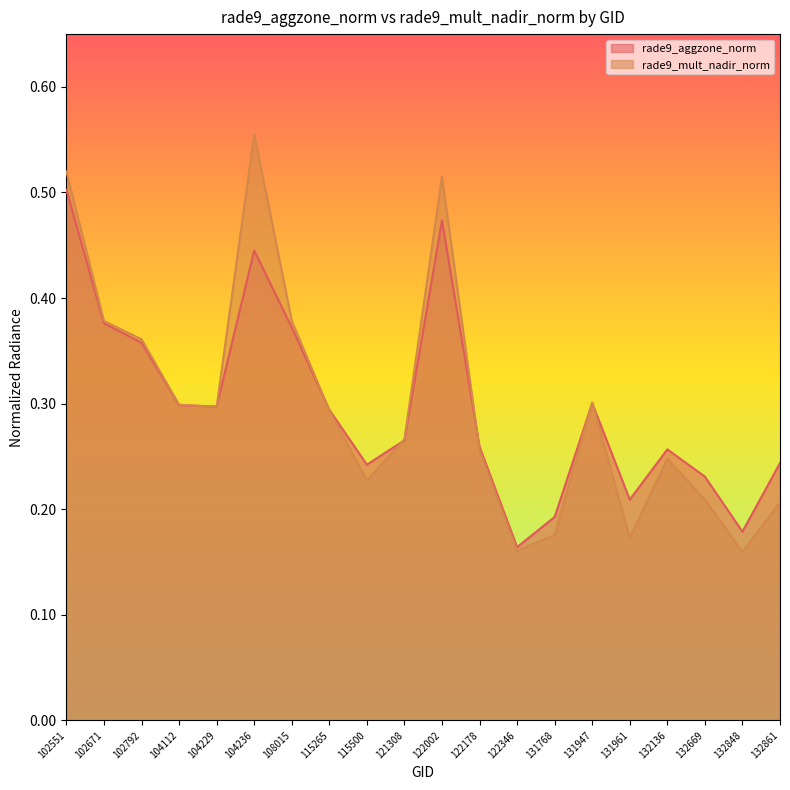

Rank the categories by rade9_aggzone_norm value from highest to lowest.

102551, 122002, 104236, 102671, 108015, 102792, 131947, 104112, 104229, 115265, 121308, 122178, 132136, 132861, 115500, 132669, 131961, 131768, 132848, 122346